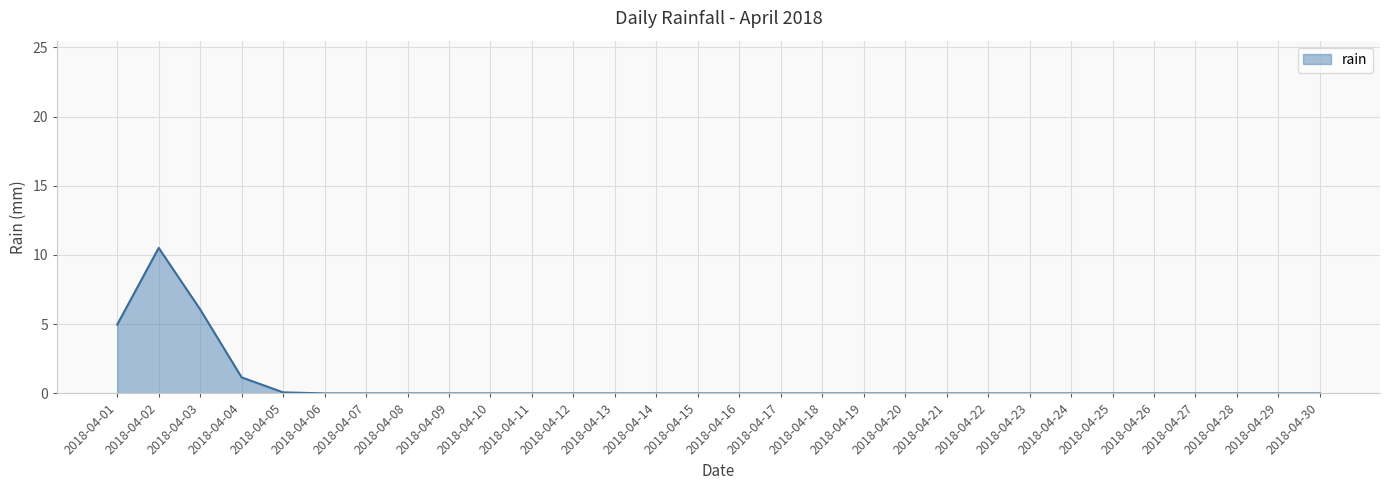

Where is the data nearest to the value 5?

2018-04-01